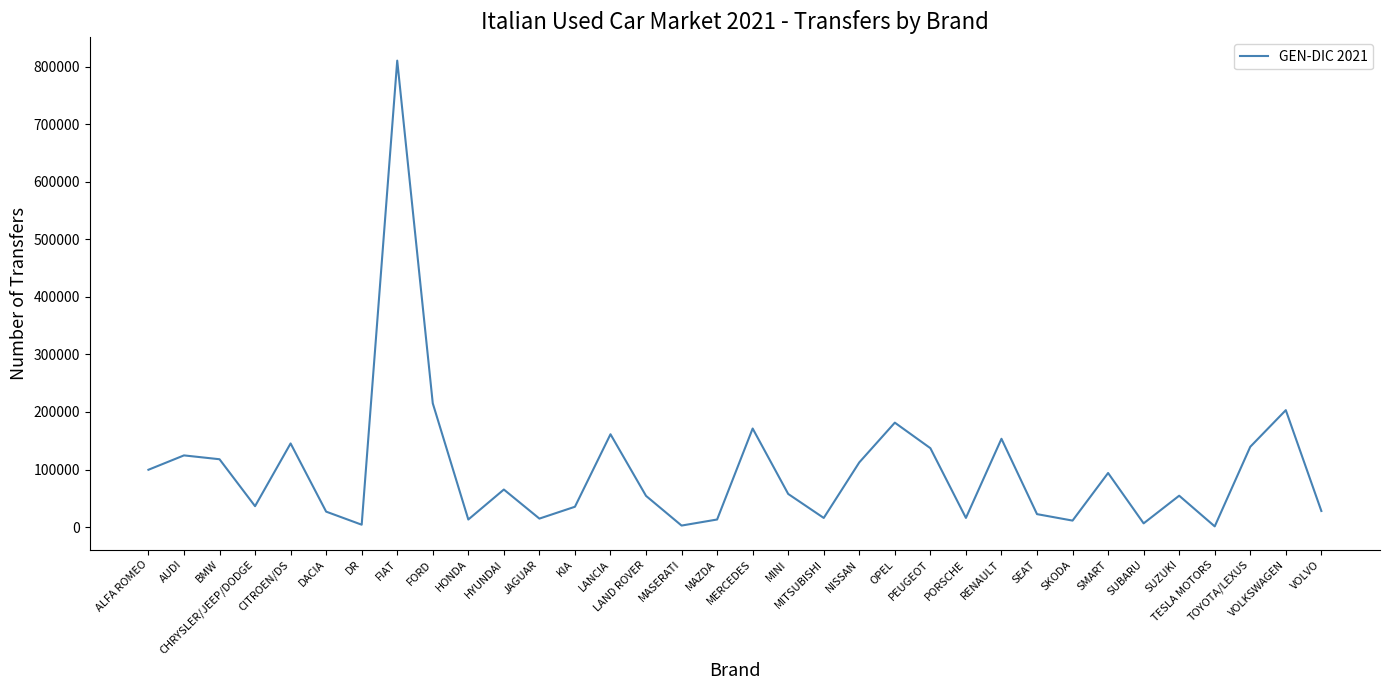

What is the greatest value displayed?

810790